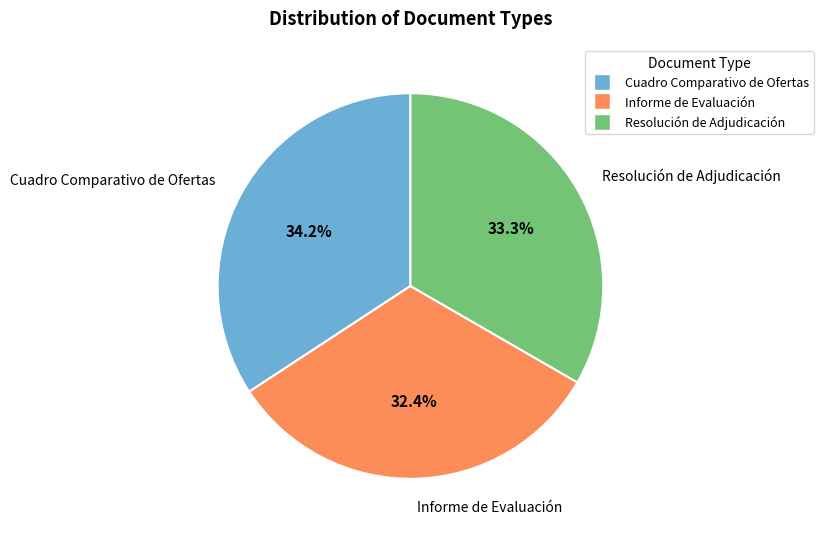

Rank the categories by value from highest to lowest.

Cuadro Comparativo de Ofertas, Resolución de Adjudicación, Informe de Evaluación